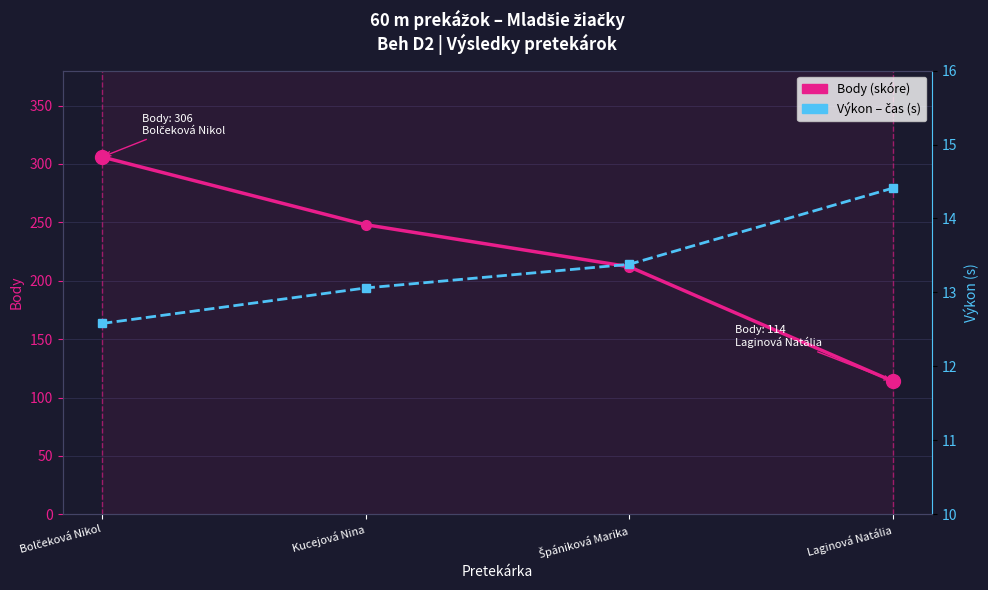

What is the label of the 4th point from the left?

Laginová Natália